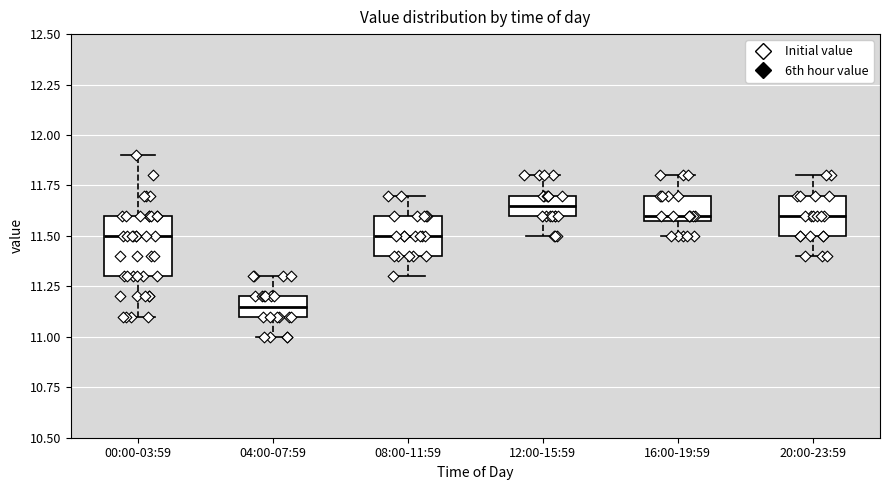

Reading left to right, transcribe this box plot: for each box, give where its median line is, the range the box spans, and where its two whiskers end, as read against the y-axis. The values are not printed on the chart, so give them approximately, as read against the axis.

00:00-03:59: median 11.50, box 11.30 to 11.60, whiskers 11.10 to 11.90
04:00-07:59: median 11.15, box 11.10 to 11.20, whiskers 11.00 to 11.30
08:00-11:59: median 11.50, box 11.40 to 11.60, whiskers 11.30 to 11.70
12:00-15:59: median 11.65, box 11.60 to 11.70, whiskers 11.50 to 11.80
16:00-19:59: median 11.60 (just above the box's lower edge), box 11.60 to 11.70, whiskers 11.50 to 11.80
20:00-23:59: median 11.60, box 11.50 to 11.70, whiskers 11.40 to 11.80